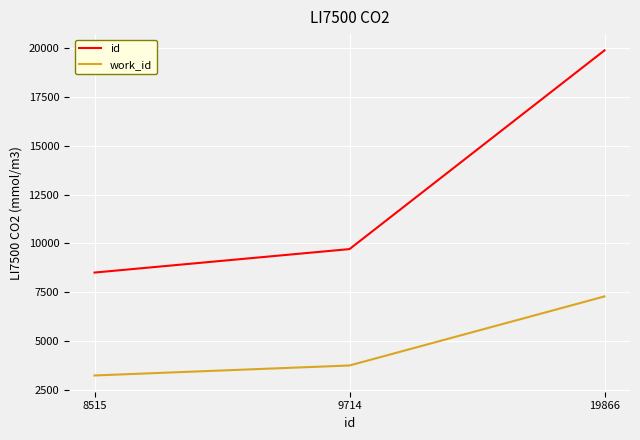

List the series in order of their peak value, highest first.

id, work_id